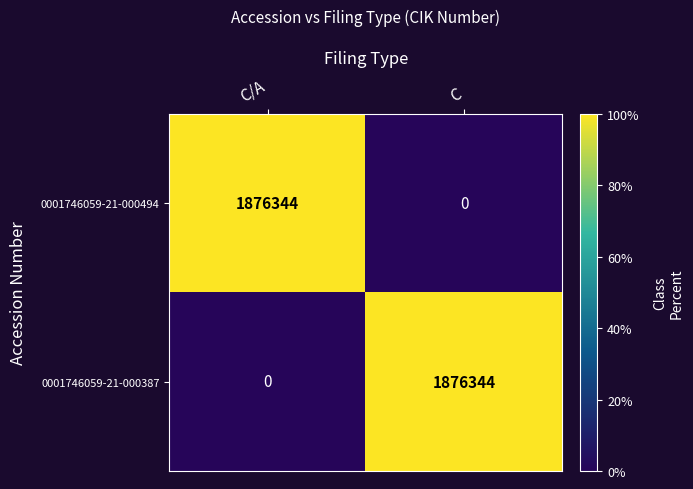

What is the difference between the 0001746059-21-000494 values at C/A and C?

1876344